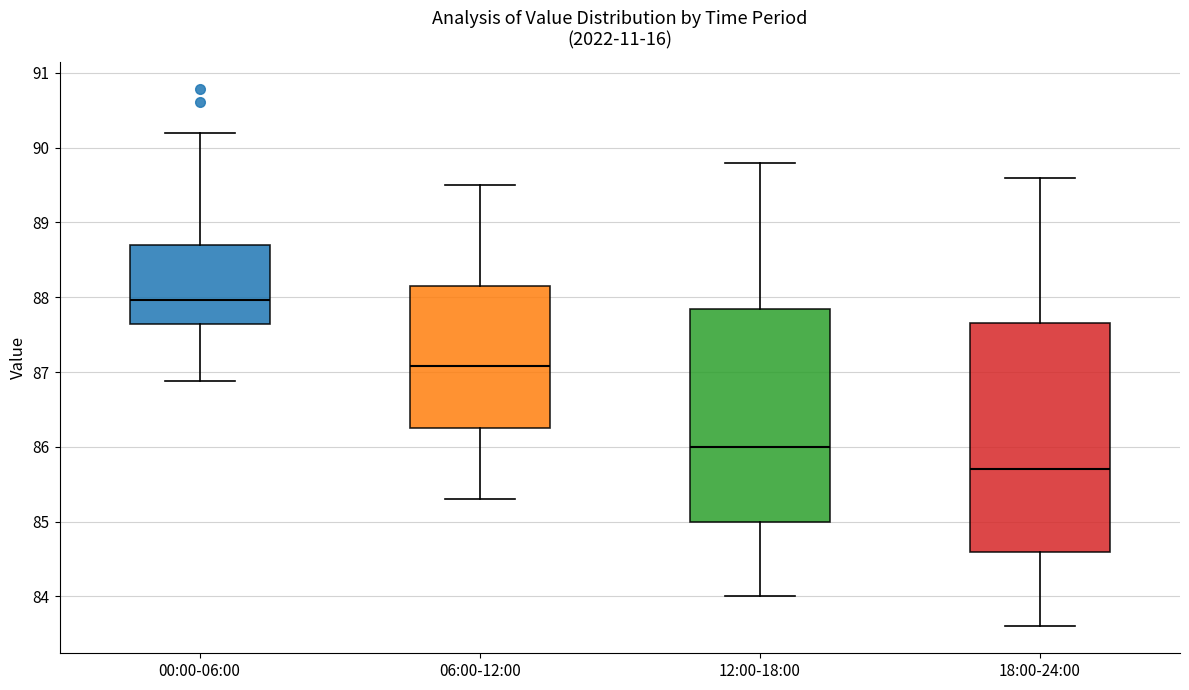

Which box's median line is the highest?

00:00-06:00